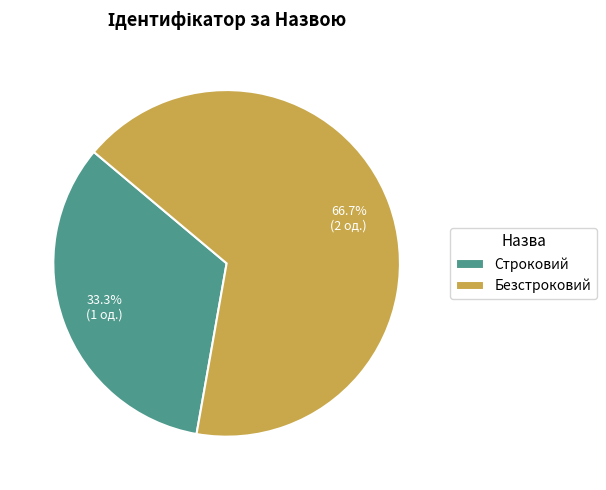

To the nearest percent, what is the difference between the largest and smallest slice percentages?

33%